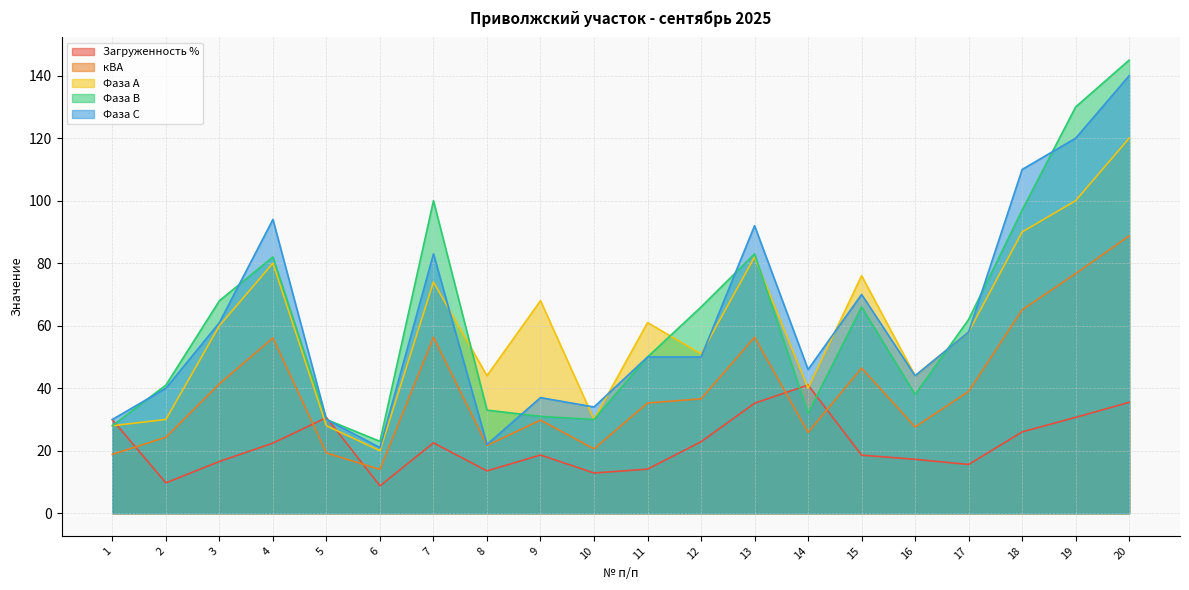

How many lines are shown in the chart?

5